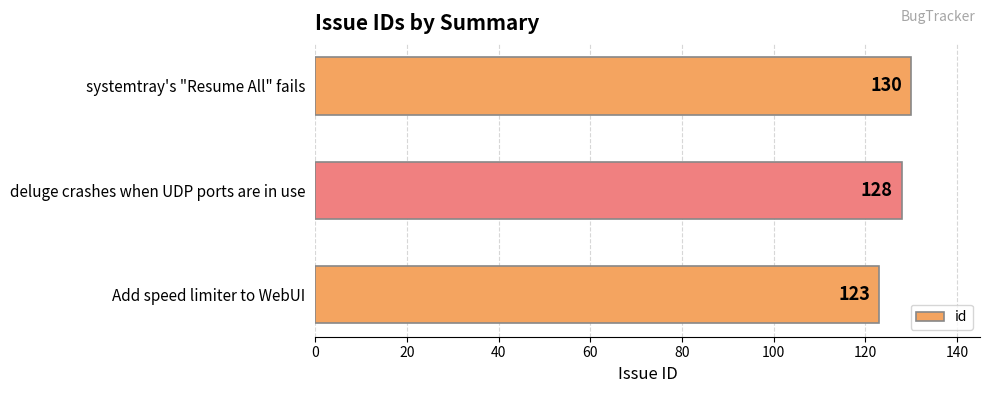

Approximately how many times larger is the value at systemtray's "Resume All" fails compared to Add speed limiter to WebUI?

1.1